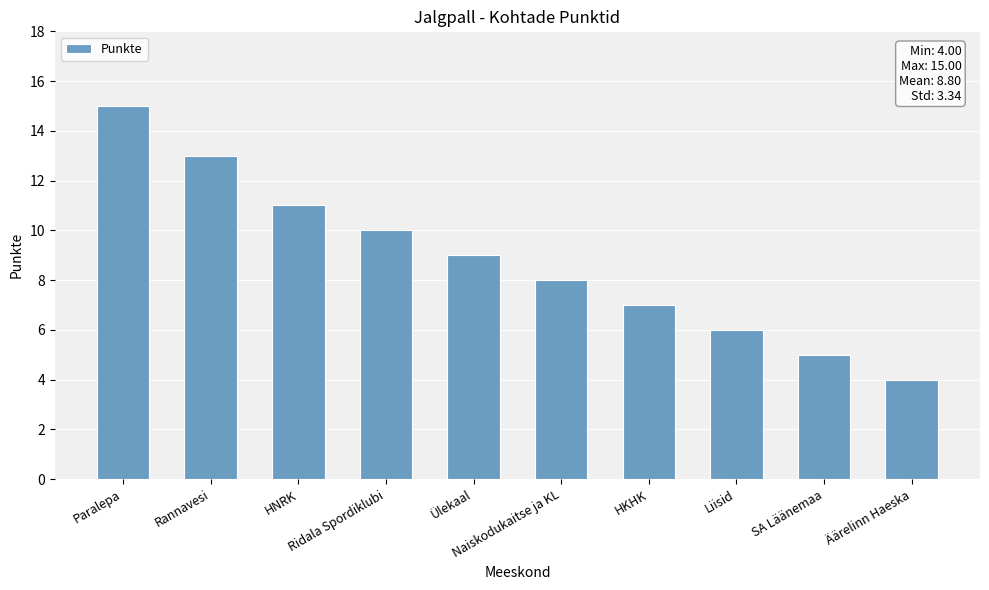

What is the ratio of the value at HNRK to the value at Ridala Spordiklubi?

1.1